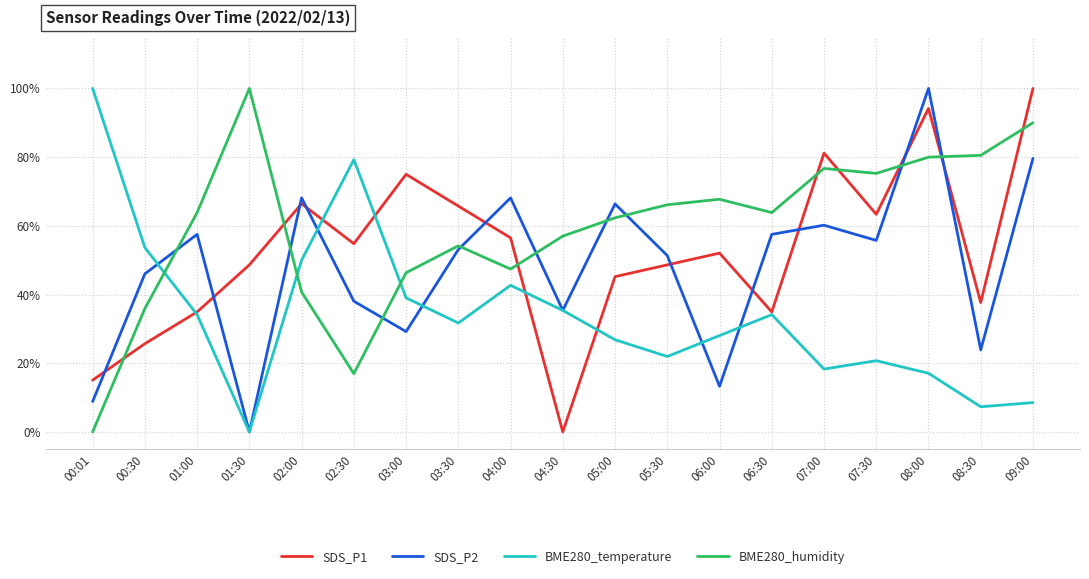

What is the average value of the SDS_P1 series?

0.5